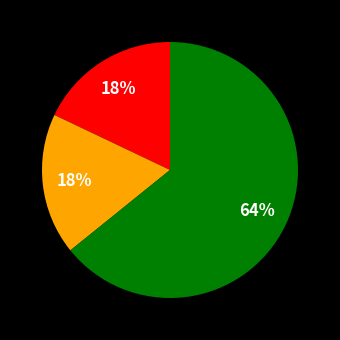

How many segments does this pie chart have?

3